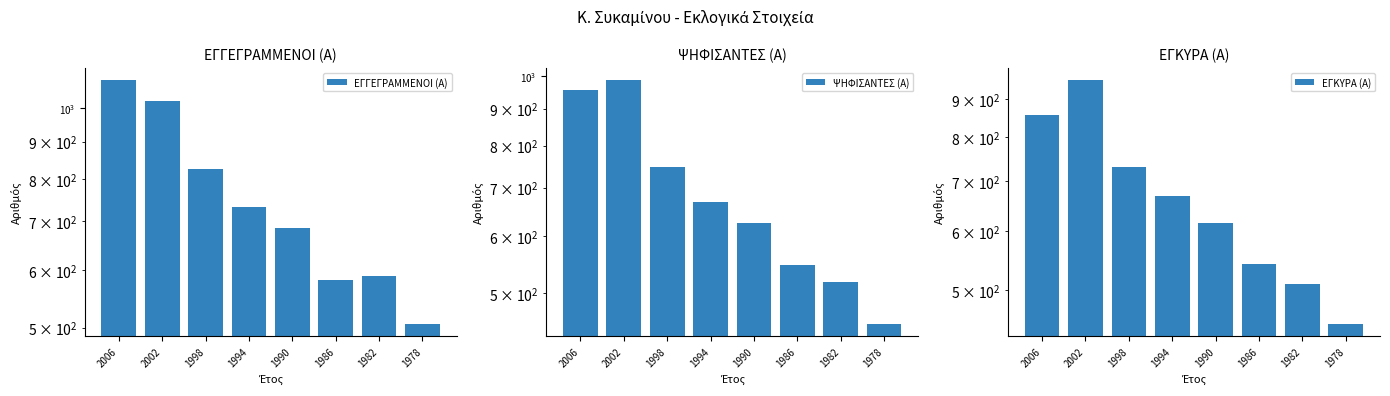

True or false: ΨΗΦΙΣΑΝΤΕΣ (Α) has a value of 518 at 1982.

True